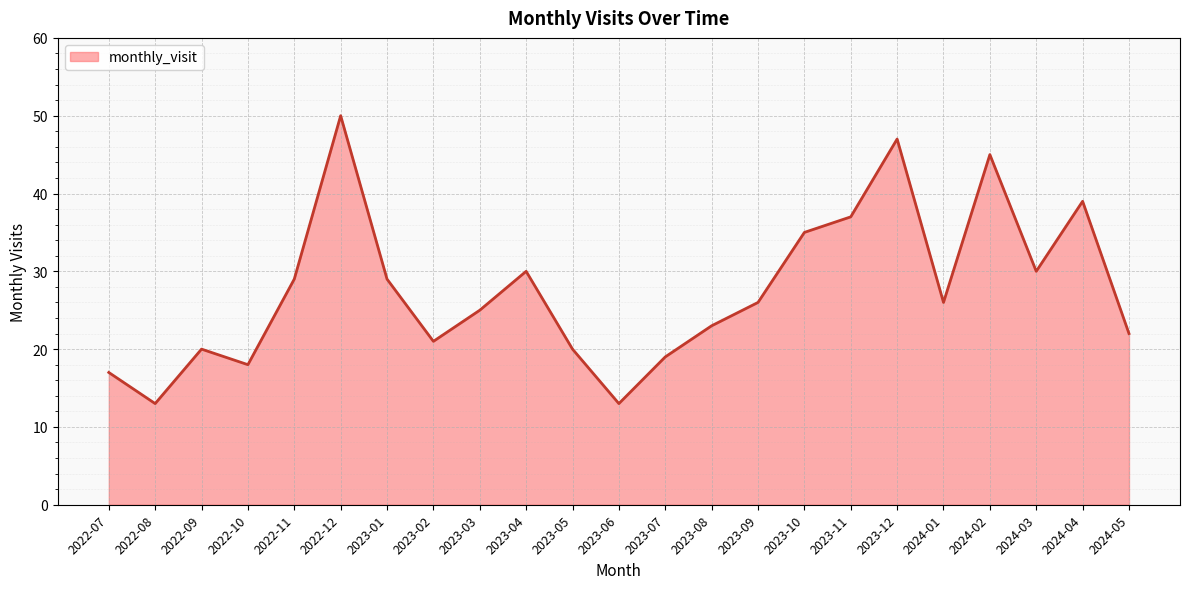

Reading right to left, what are all the values shown in this chart?

22	39	30	45	26	47	37	35	26	23	19	13	20	30	25	21	29	50	29	18	20	13	17